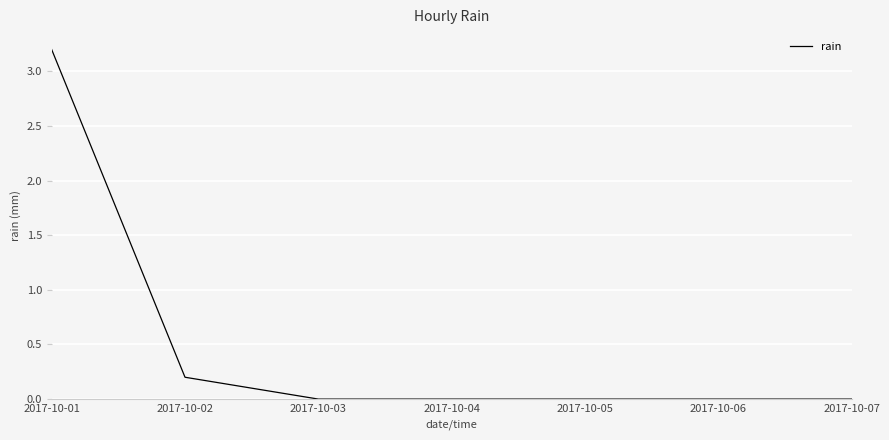

How many lines are shown in the chart?

1